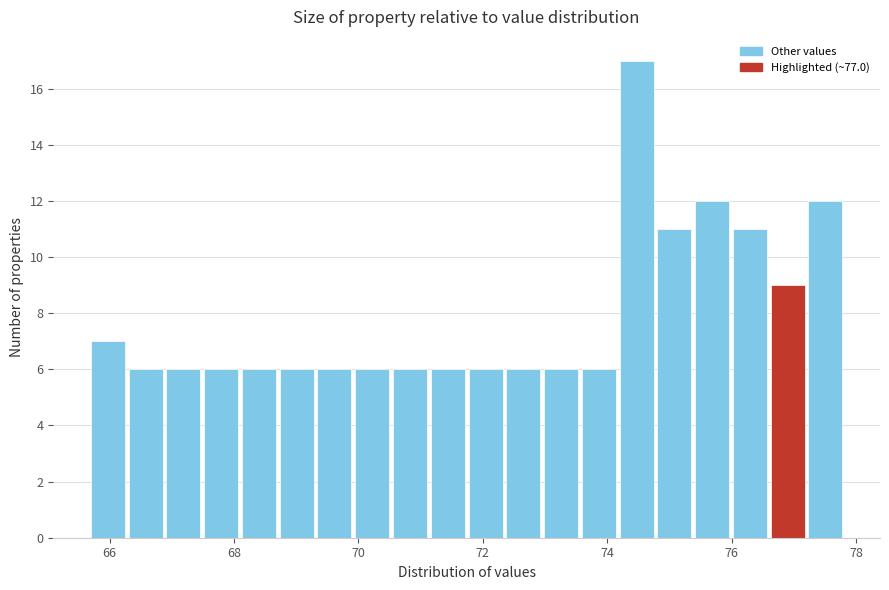

Read against the x-axis, roughly where is the centre of the tallest bar?

74.4